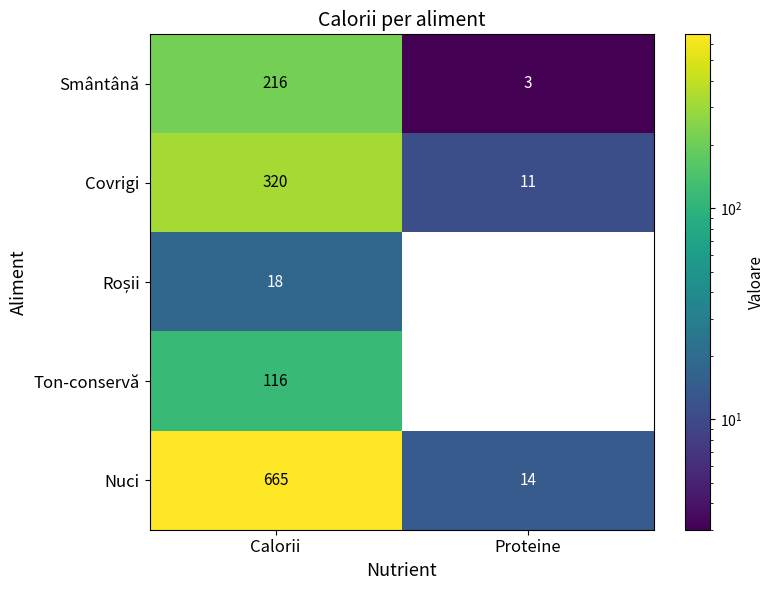

What is the lowest value of the Smântână series?

3